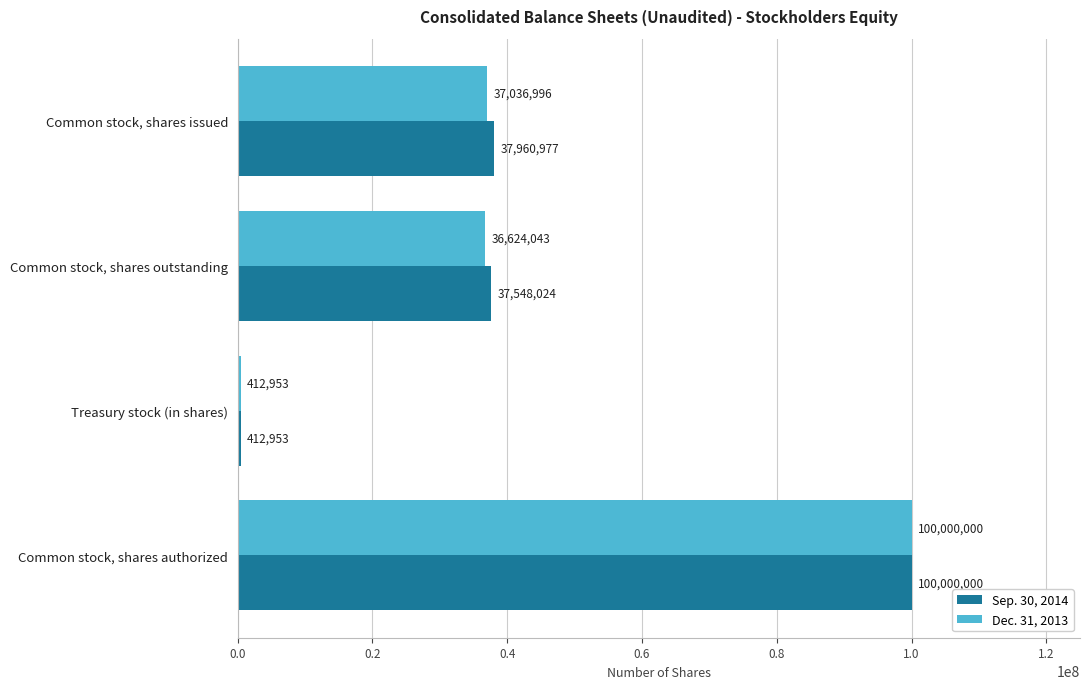

At which category is the sum across all series the highest?

Common stock, shares authorized